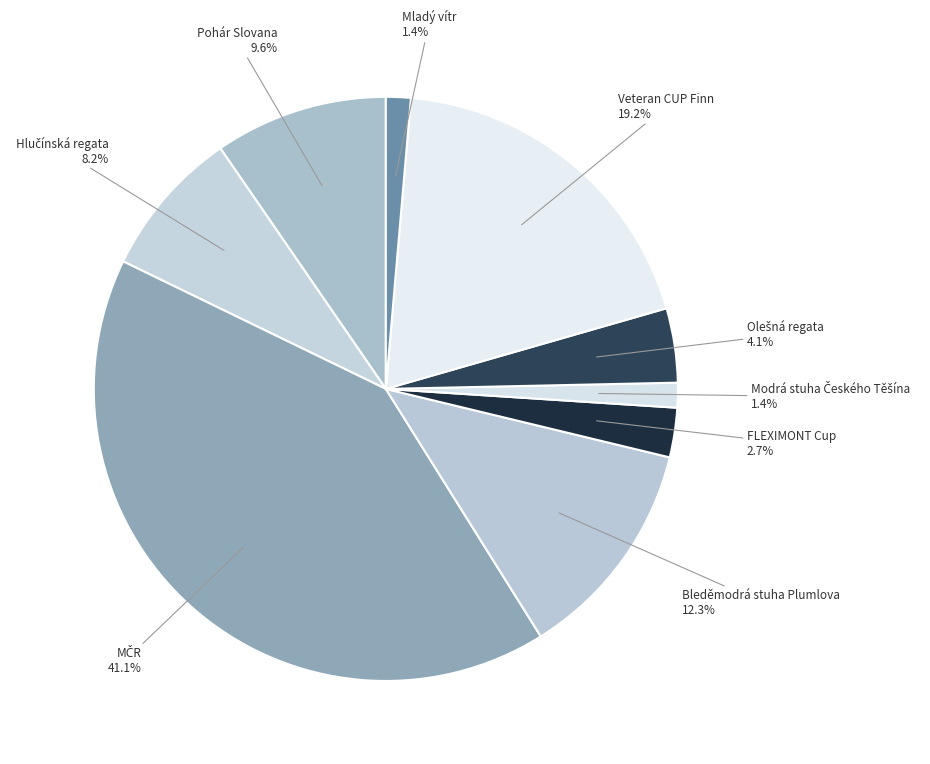

How many slices are in this pie chart?

9